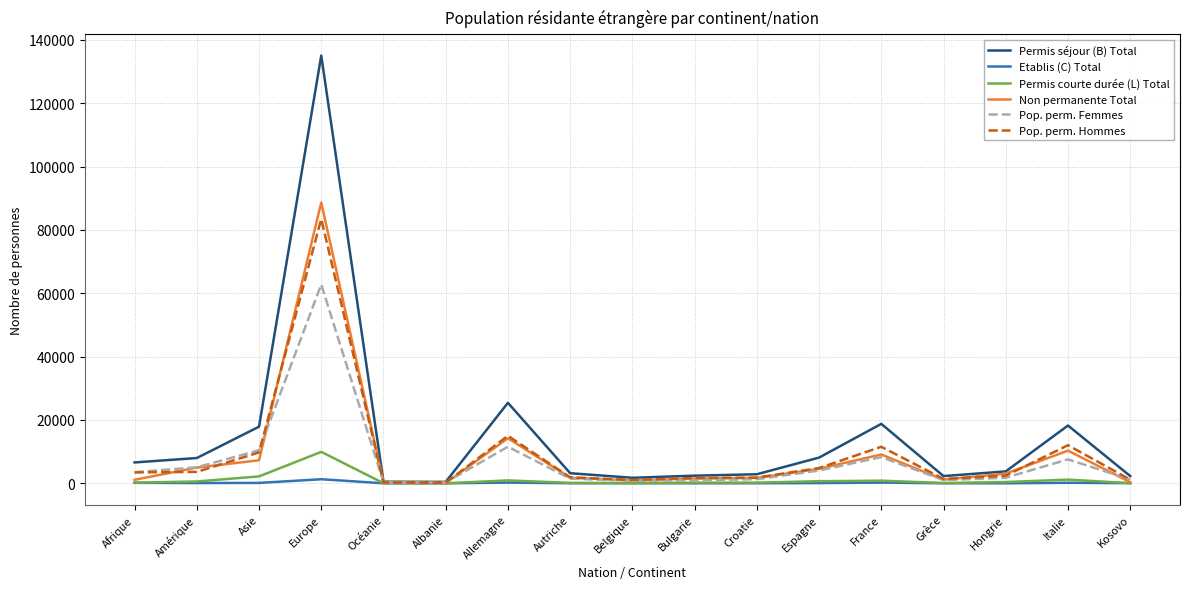

Read the Pop. perm. Femmes value at Belgique.

787